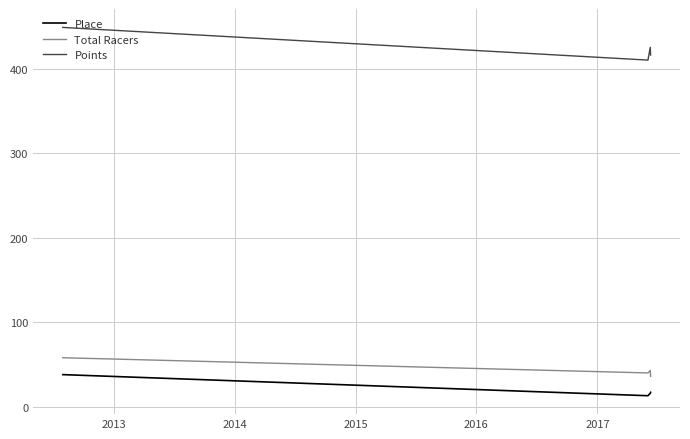

Which series has the largest range (max minus min)?

Points